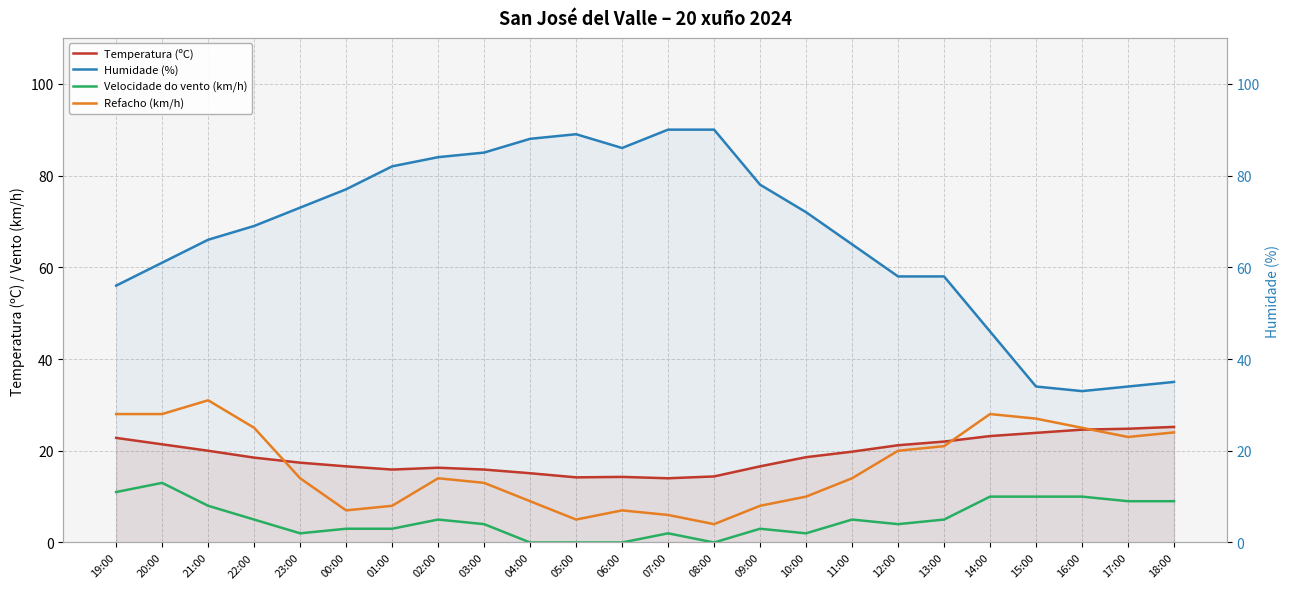

What are all the series names shown in the legend?

Temperatura (ºC), Velocidade do vento (km/h), Refacho (km/h), Humidade (%)